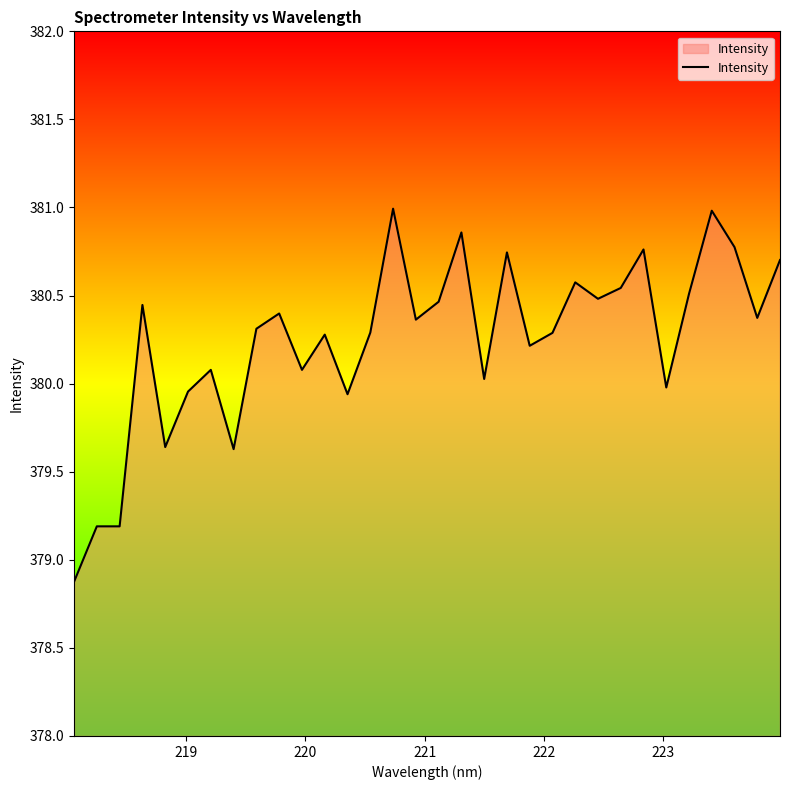

What is the difference between the maximum and minimum values?

2.1